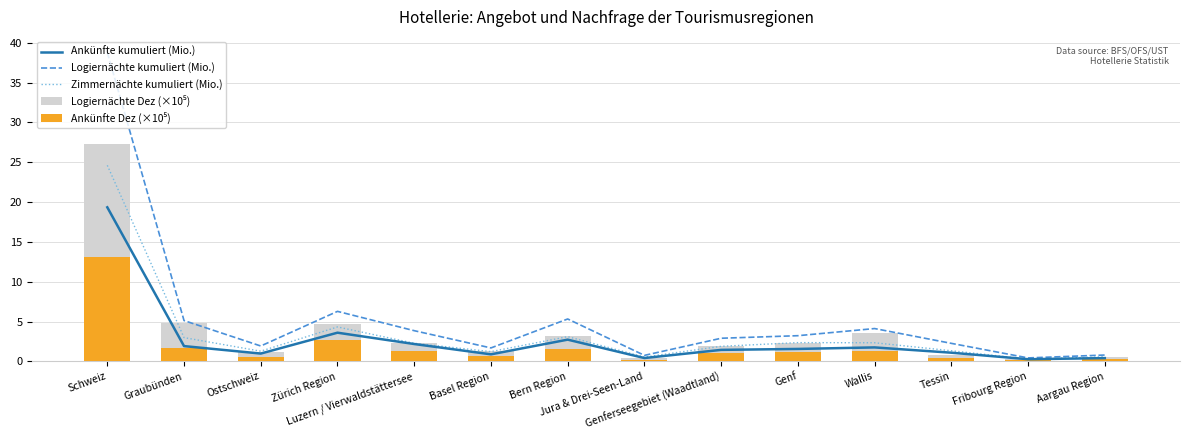

What position from the right is Ostschweiz?

12